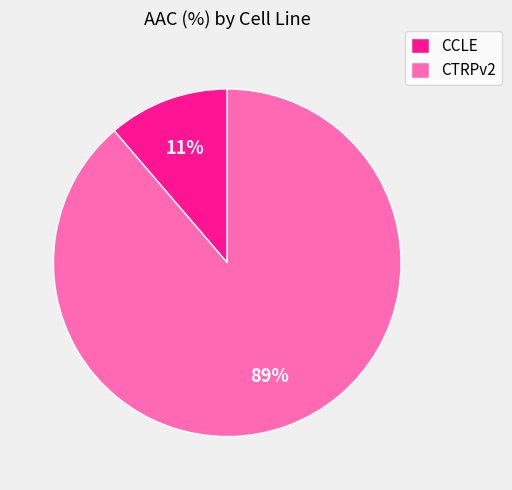

Count the number of slices in the pie.

2